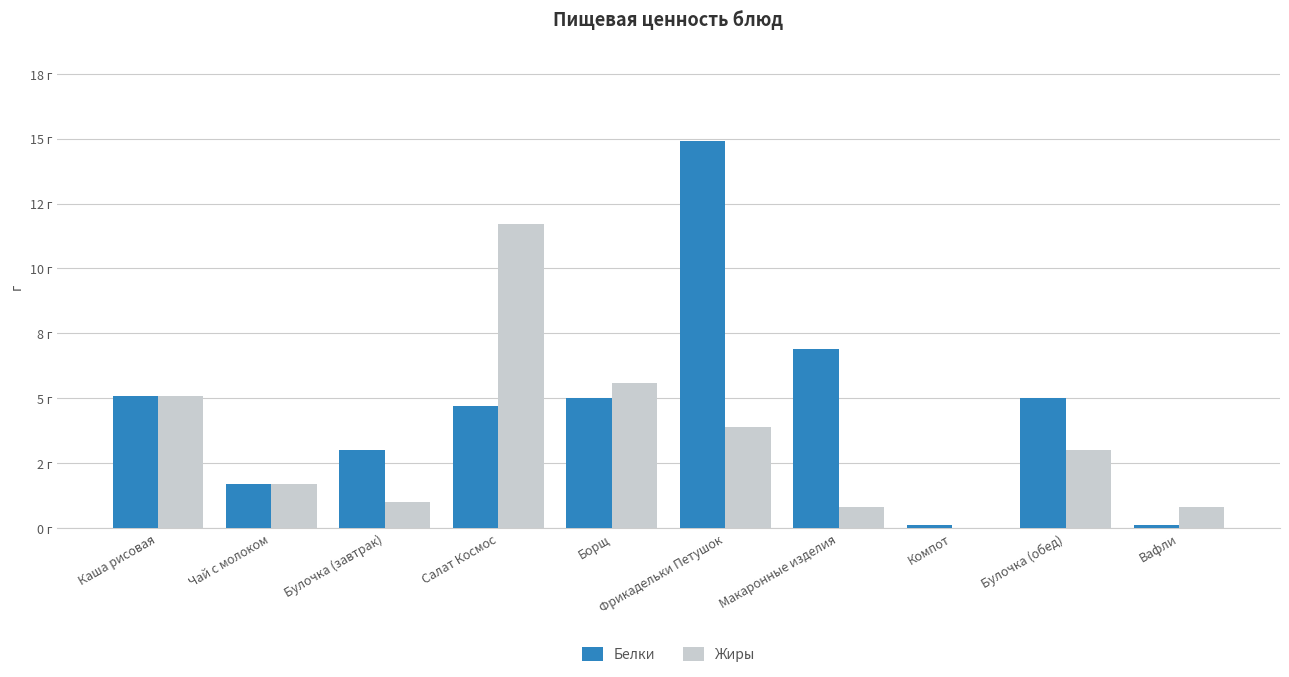

Are the bars horizontal?

No